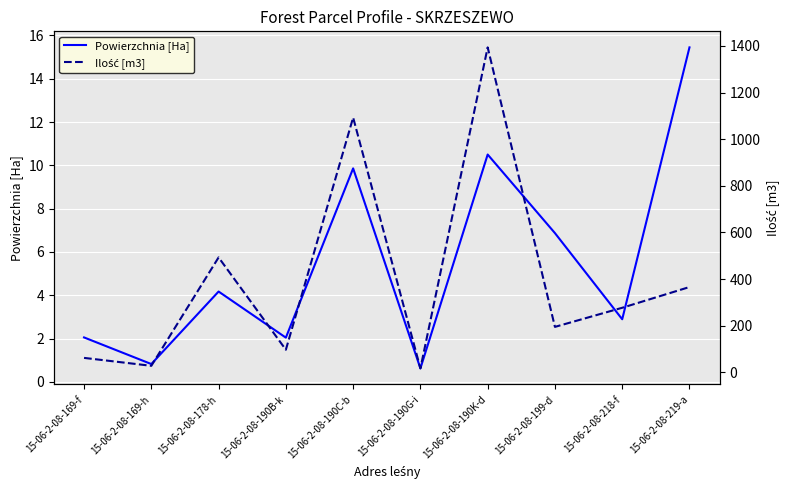

What is the sum of all Ilość [m3] values?

4022.0